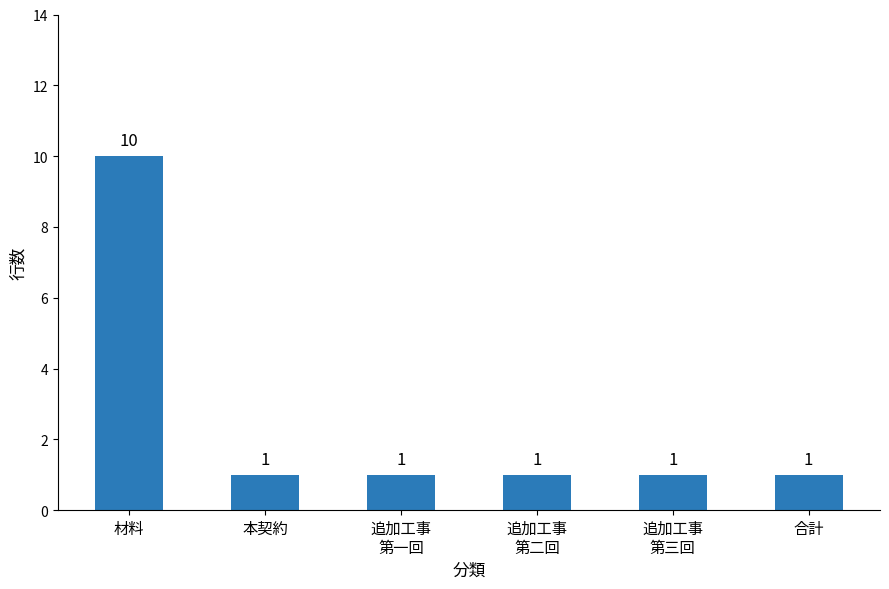

Which category has the highest value across all series?

材料